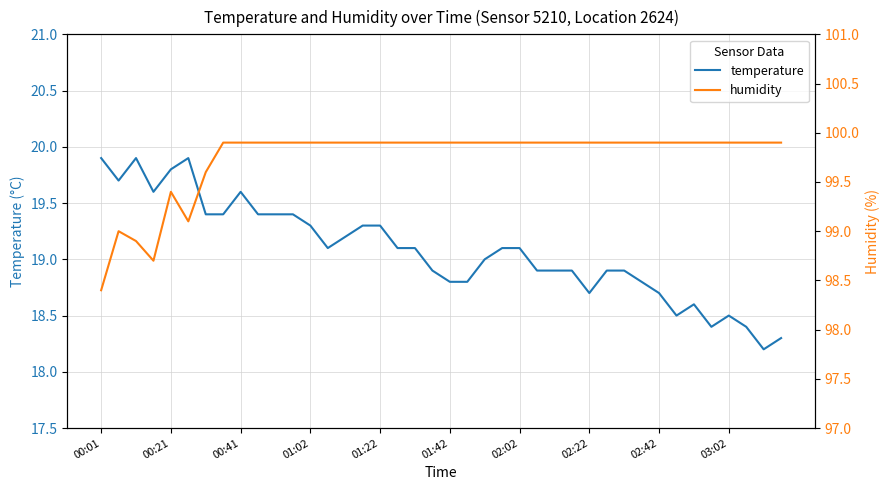

What are all the series names shown in the legend?

temperature, humidity